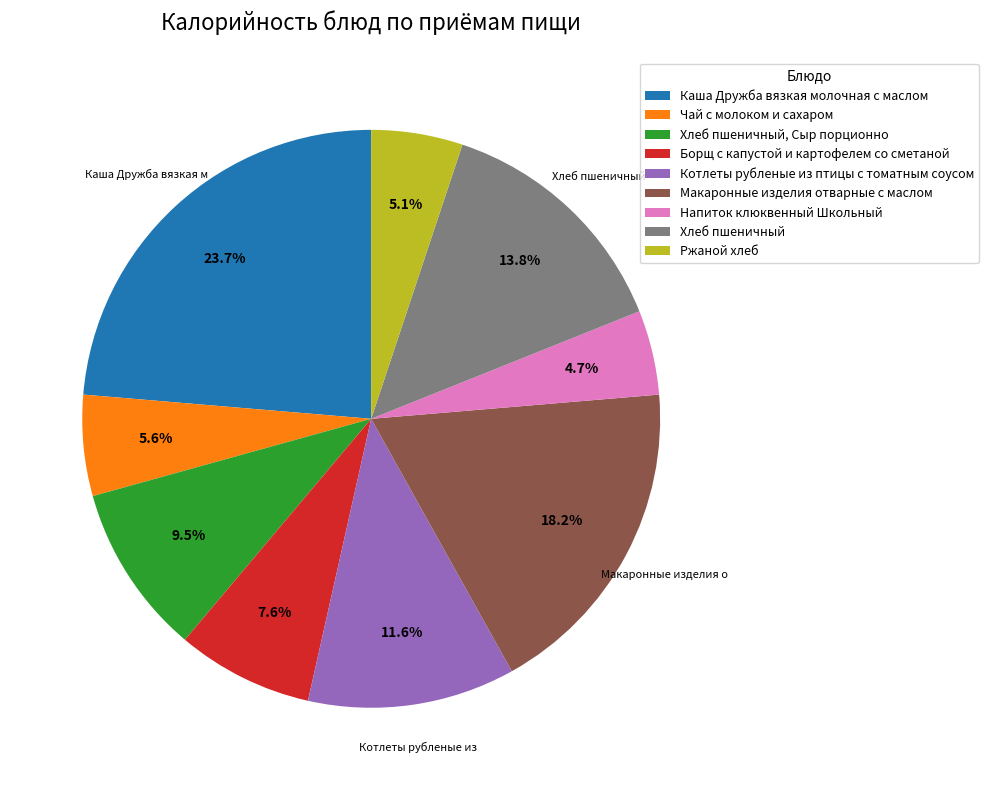

Approximately how many times larger is the value at Котлеты рубленые из птицы с томатным соусом compared to Хлеб пшеничный, Сыр порционно?

1.2